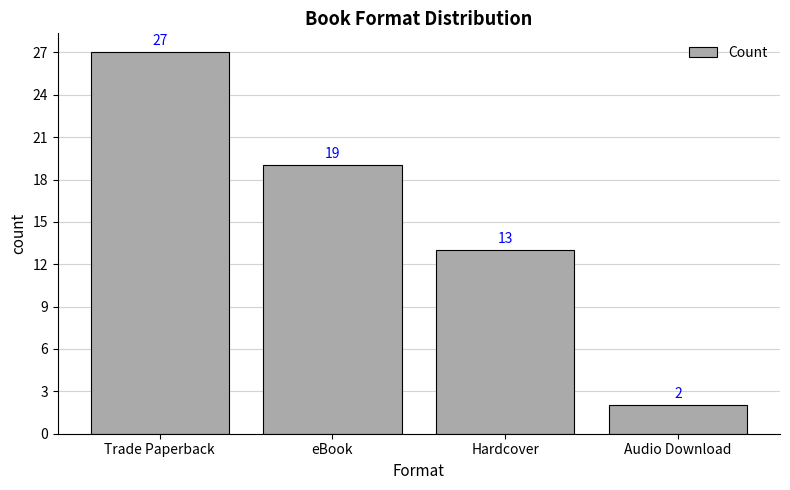

What is the label of the 2nd bar from the left?

eBook